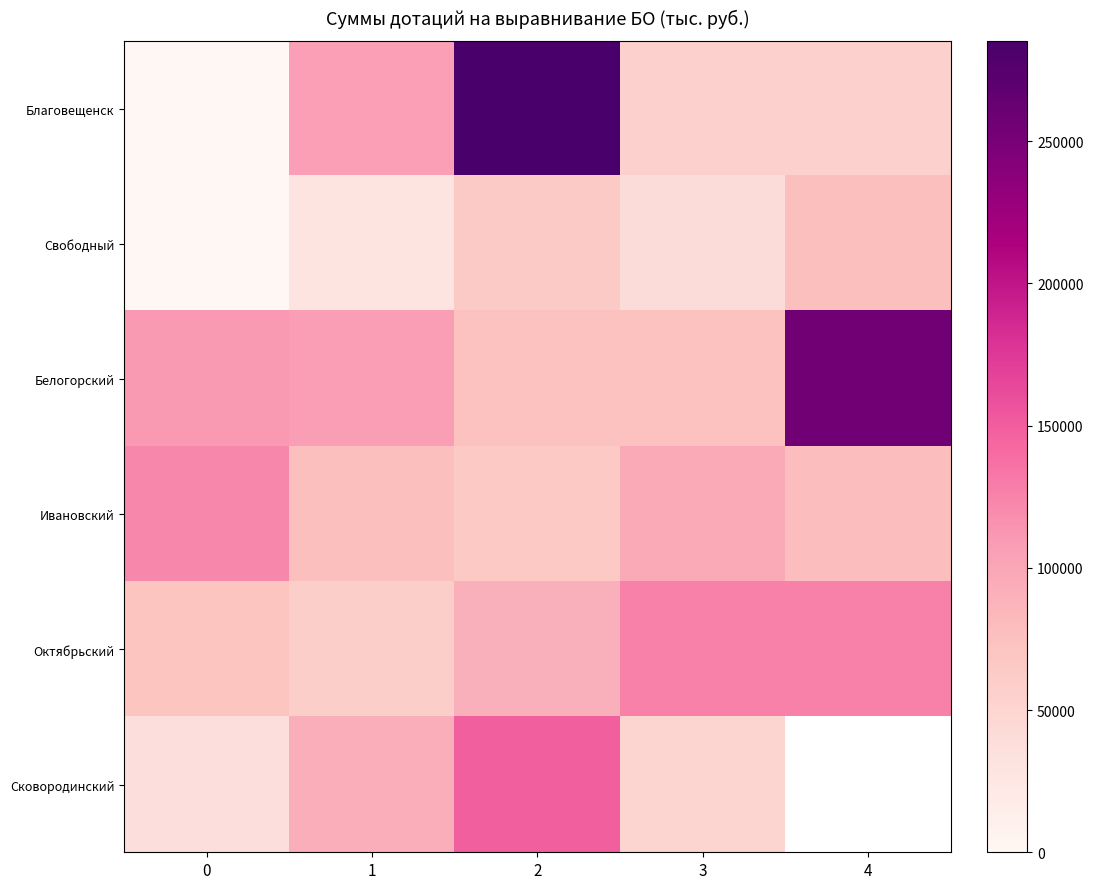

What is the difference between the Сковородинский values at 2 and 0?

112935.0